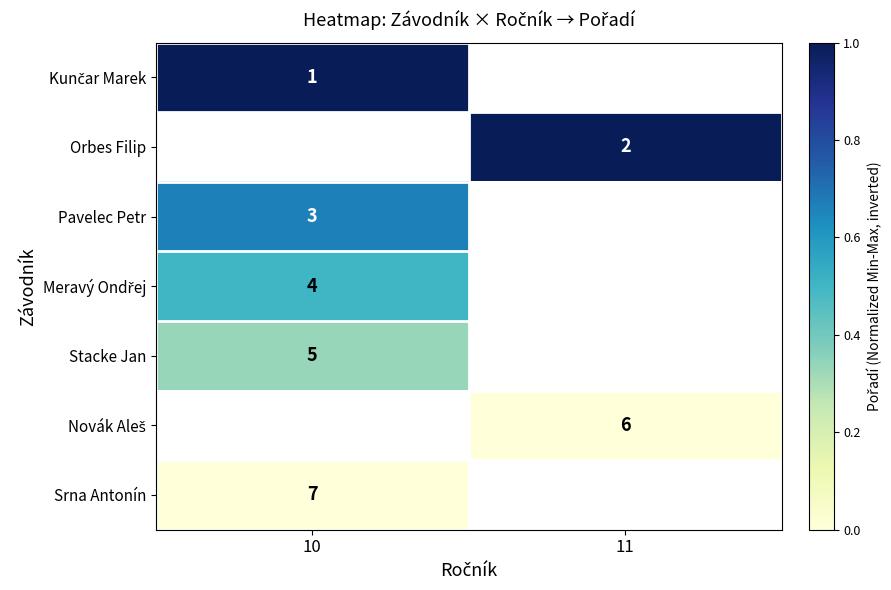

At how many categories does at least one series exceed 0?

2